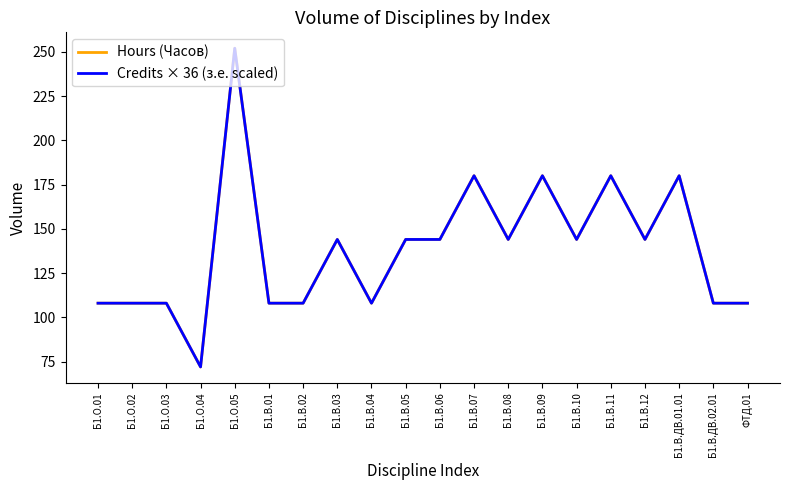

Is it true that Hours (Часов) equals 86 at Б1.В.08?

False